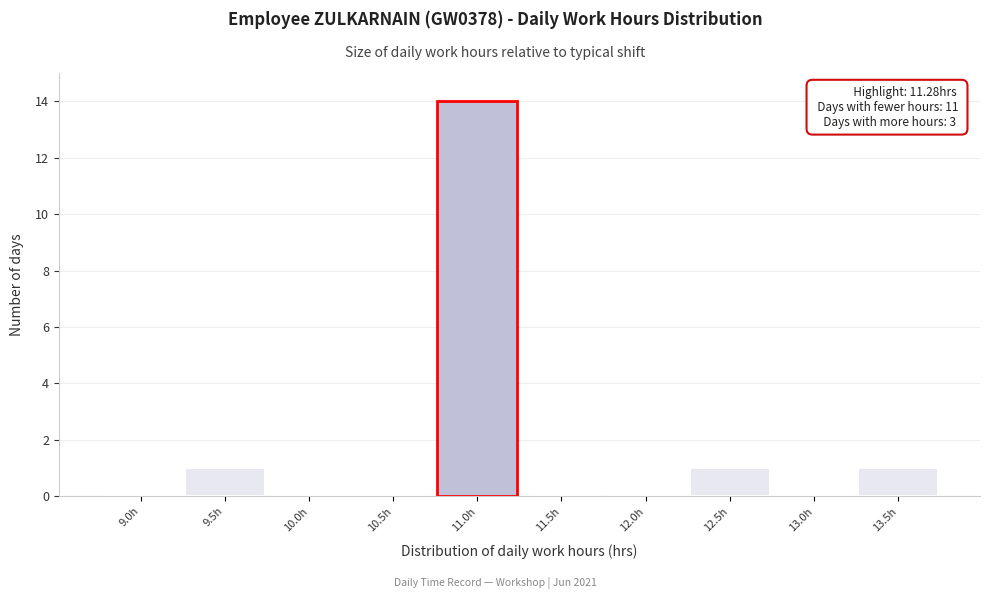

Reading left to right, transcribe all the data shown in this chart.

9.0h=0	9.5h=1	10.0h=0	10.5h=0	11.0h=14	11.5h=0	12.0h=0	12.5h=1	13.0h=0	13.5h=1